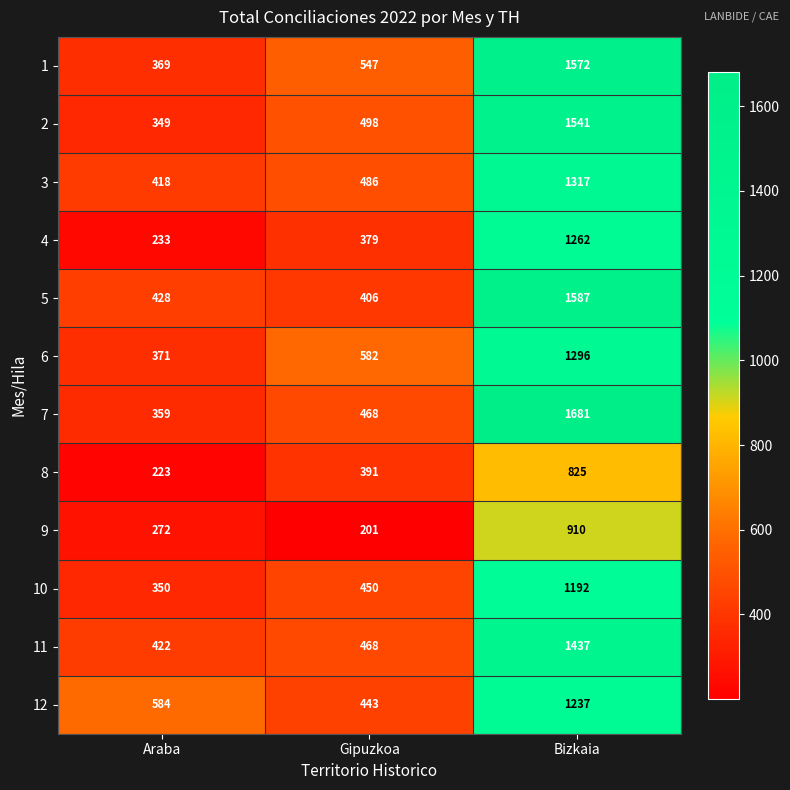

Which series has the widest spread of values?

7